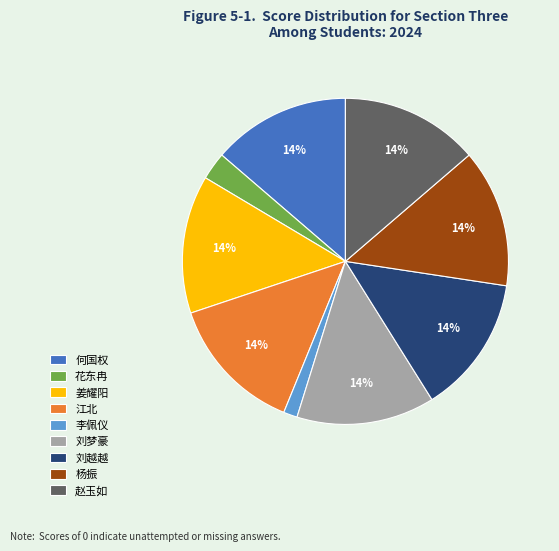

Count the number of slices in the pie.

9